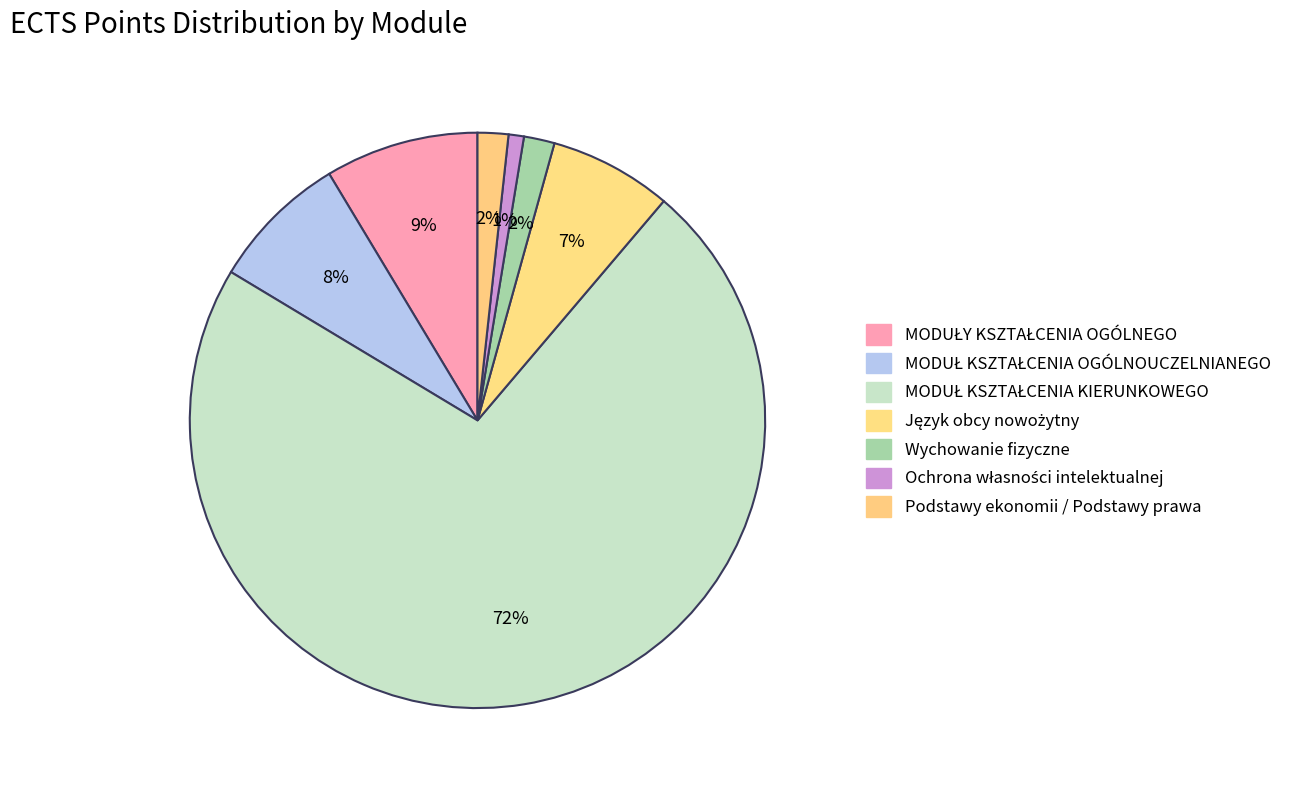

How much of the chart is everything except Ochrona własności intelektualnej?

99.1%